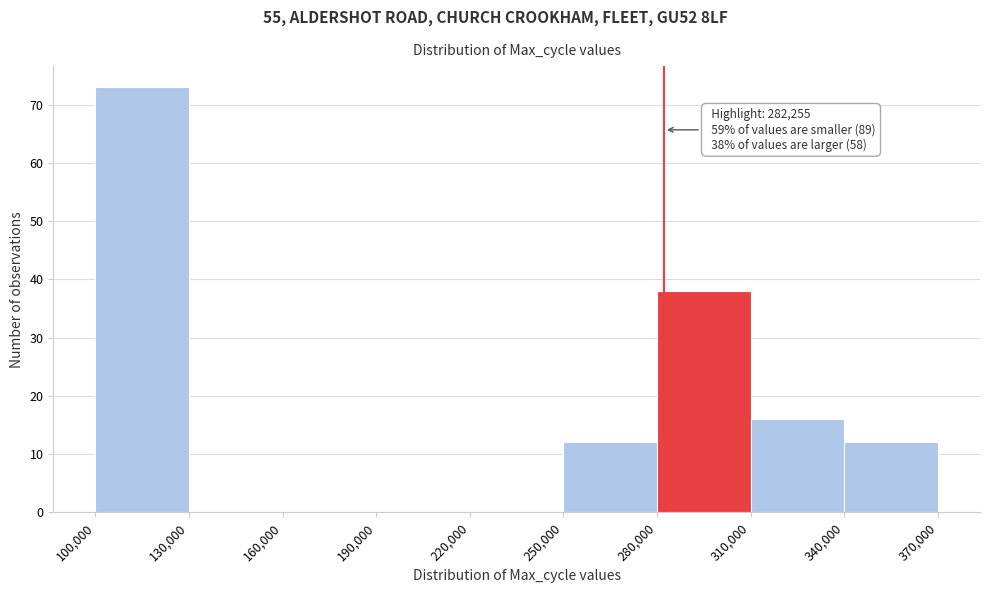

Over which range of the x-axis is the bar tallest?

100,000 to 130,000